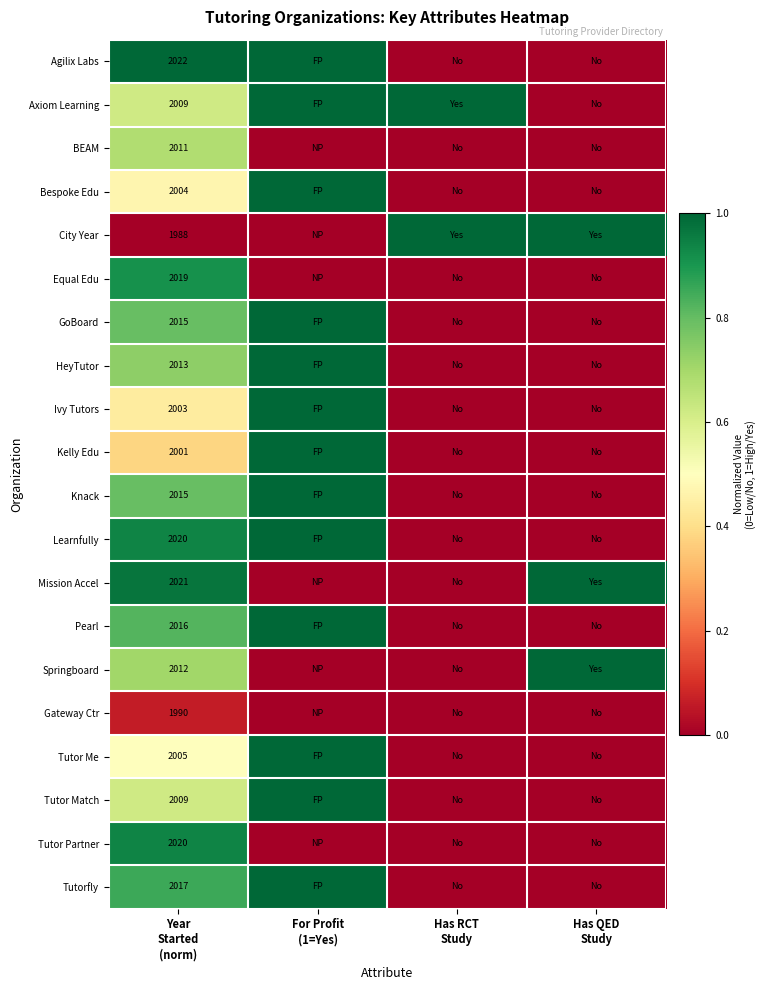

How many Tutor Match values are between 0 and 1?

4